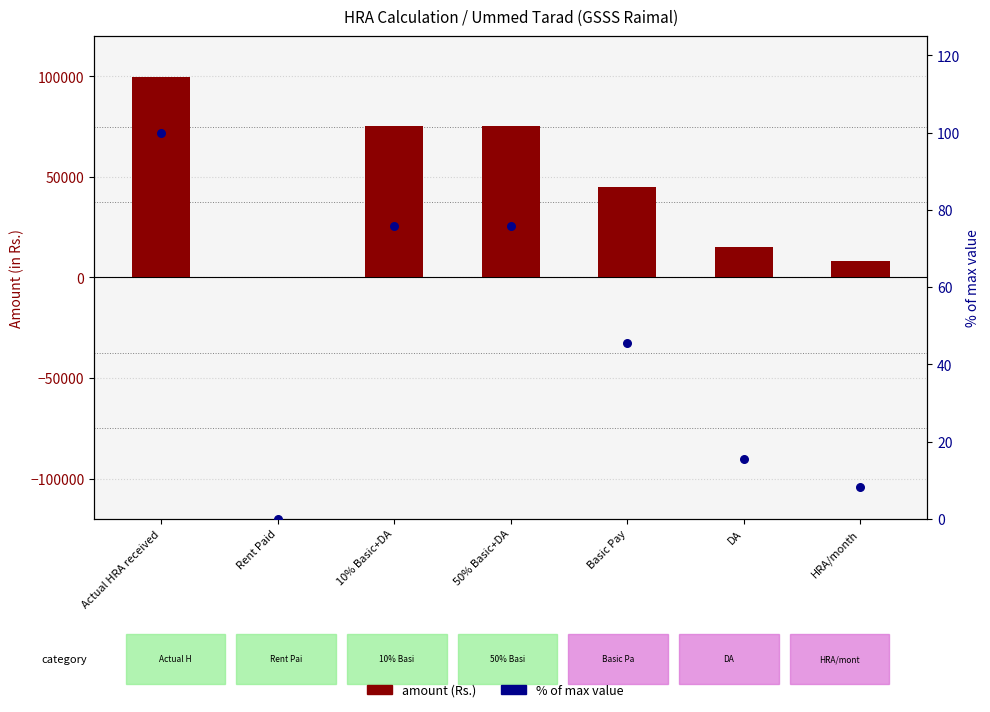

What are all the series names shown in the legend?

amount (Rs.), % of max value